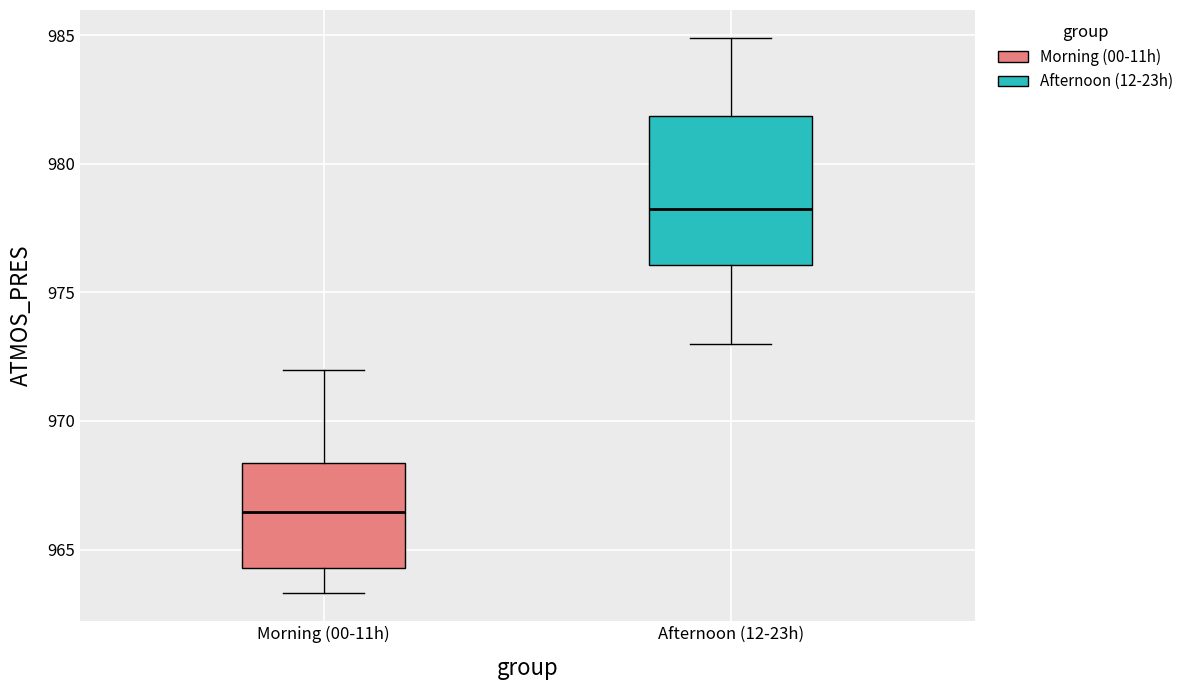

Where does the lower whisker of the box for Morning (00-11h) end on the y-axis? The values are not printed on the chart, so give them approximately, as read against the axis.

963.5